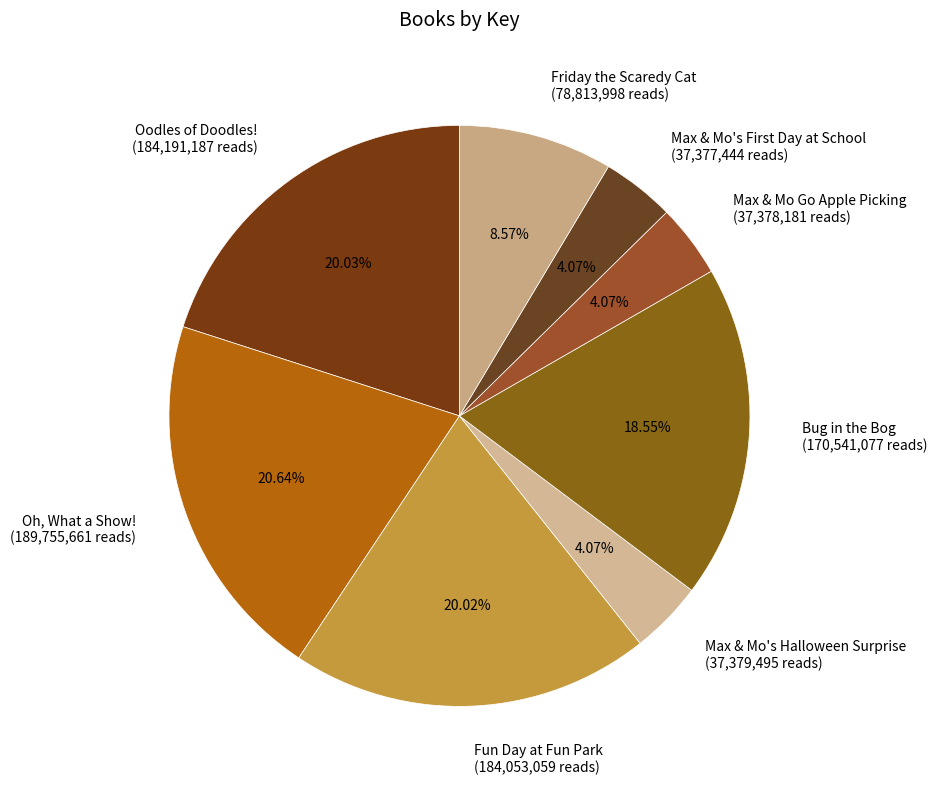

What percentage is the Bug in the Bog slice, to the nearest percent?

19%